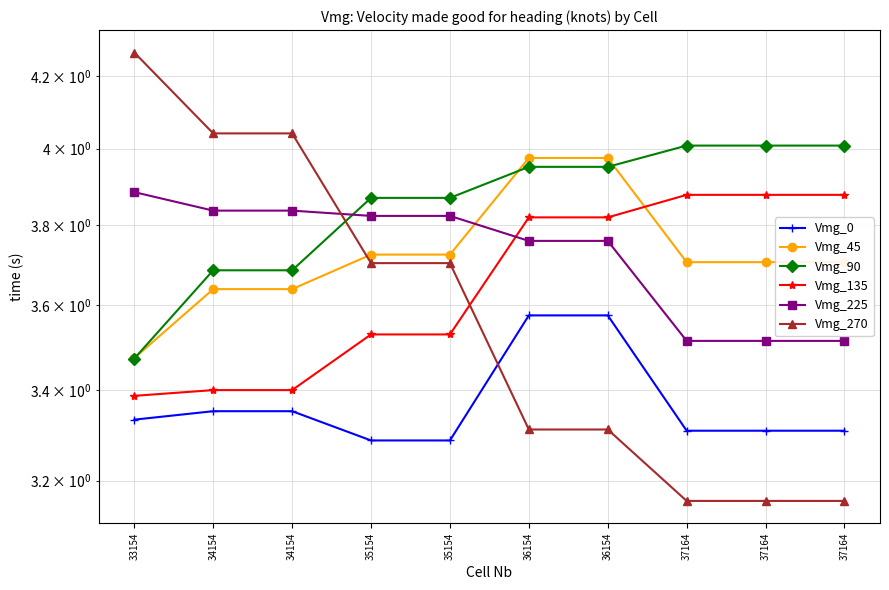

Between 34154 and 36154, which series saw the biggest shift?

Vmg_270